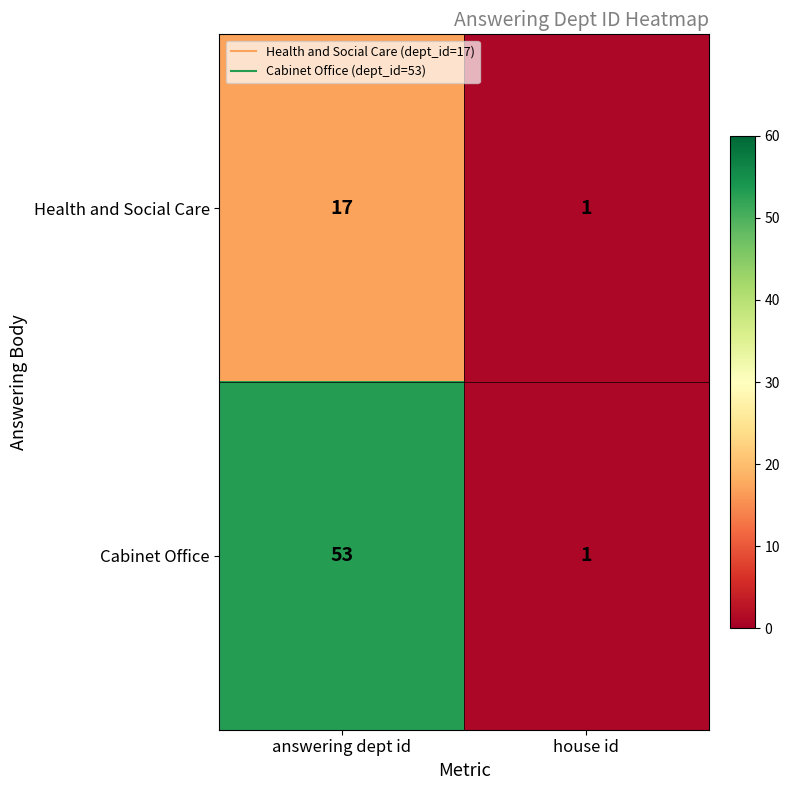

What is the highest value of the Cabinet Office series?

53